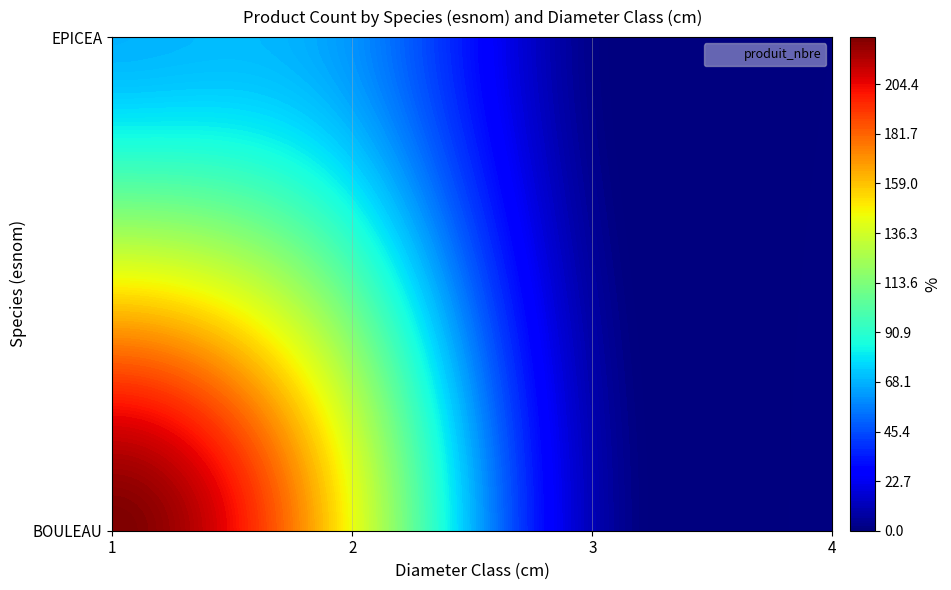

At which label does BOULEAU first exceed 143?

1